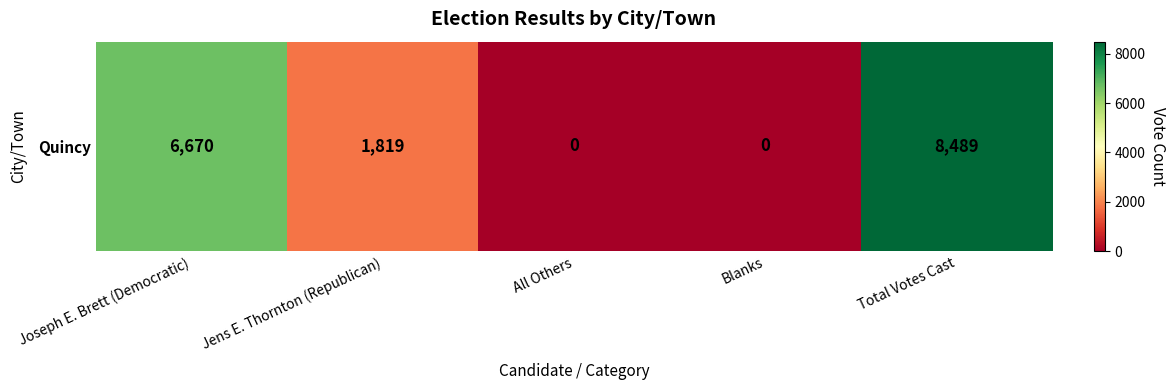

What is the sum of all values?

16978